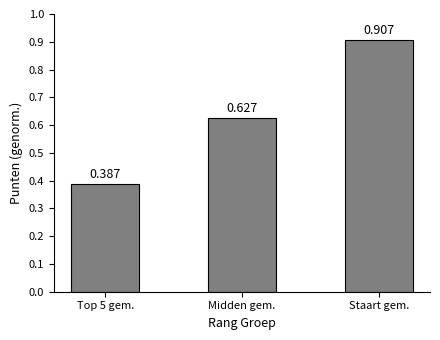

Which category has the lowest value across all series?

Top 5 gem.